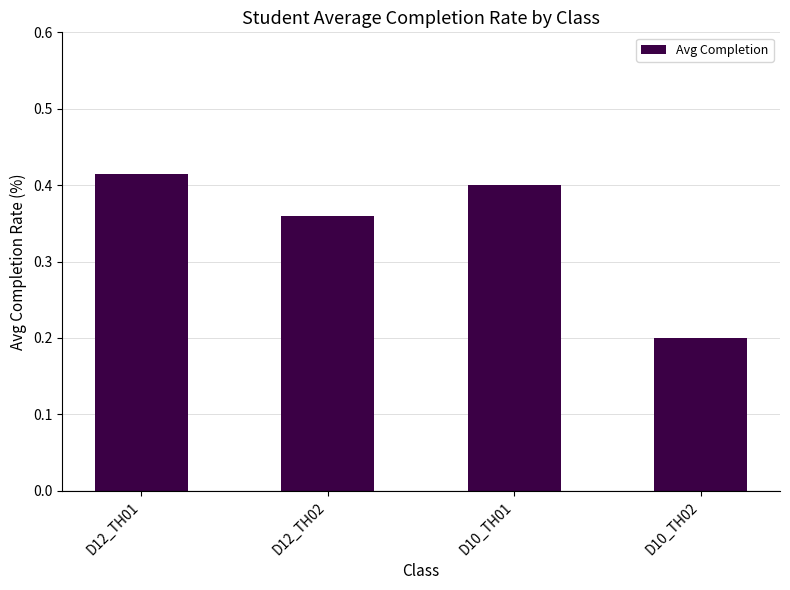

What is the difference between the values at D12_TH02 and D12_TH01?

0.1